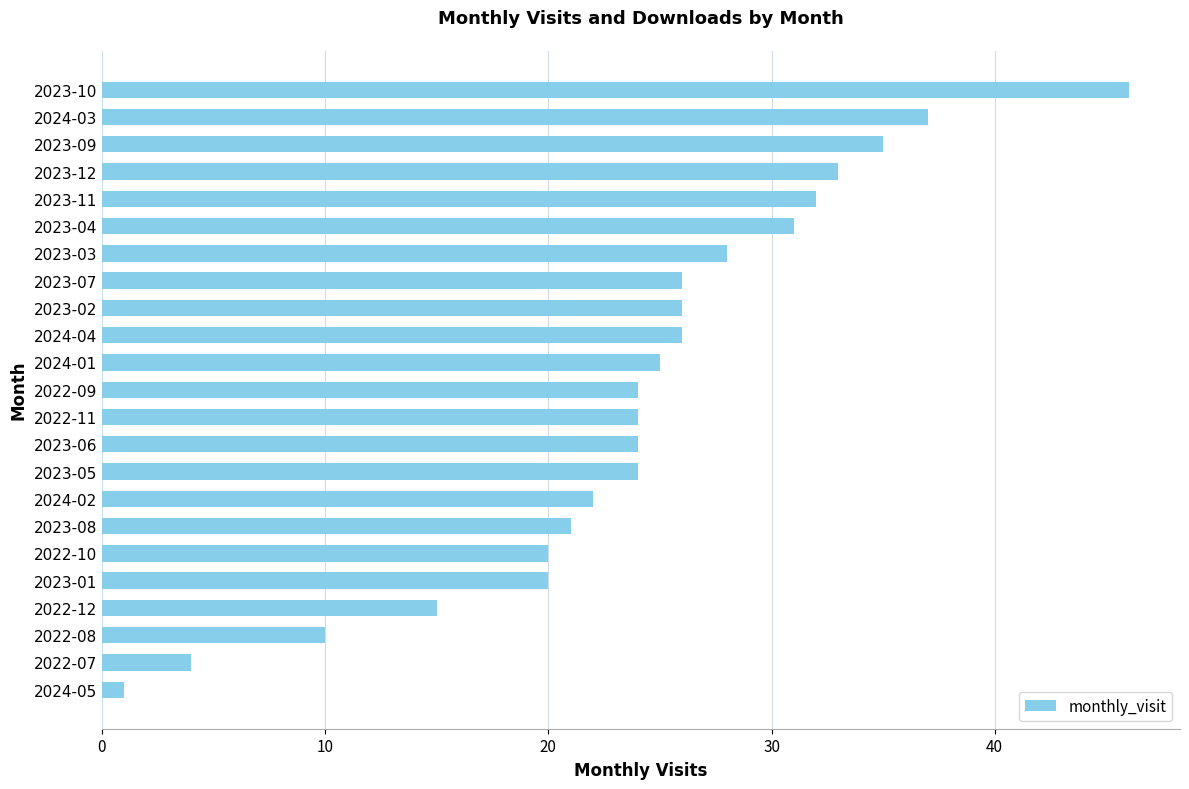

How many categories are shown in the chart?

23